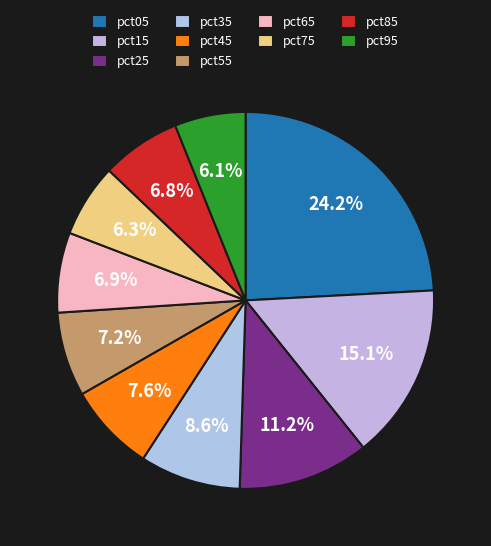

What percentage is the pct55 slice, to the nearest percent?

7%